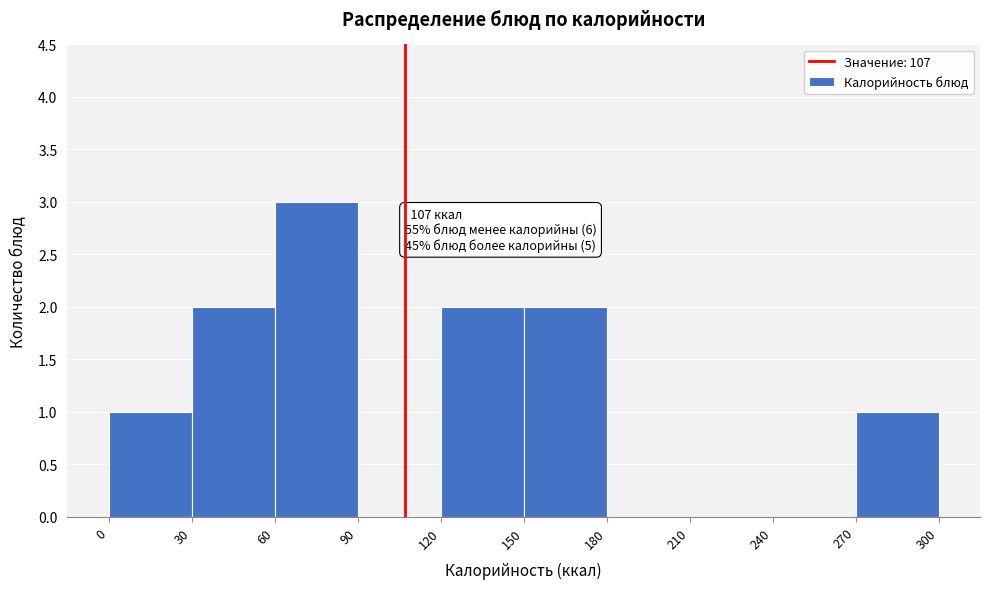

Over which range of the x-axis is the bar tallest?

60 to 90